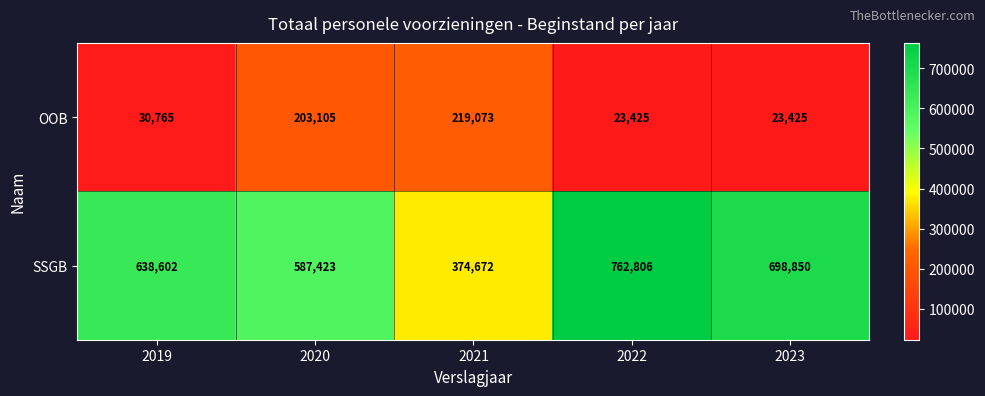

Which series has the widest spread of values?

SSGB